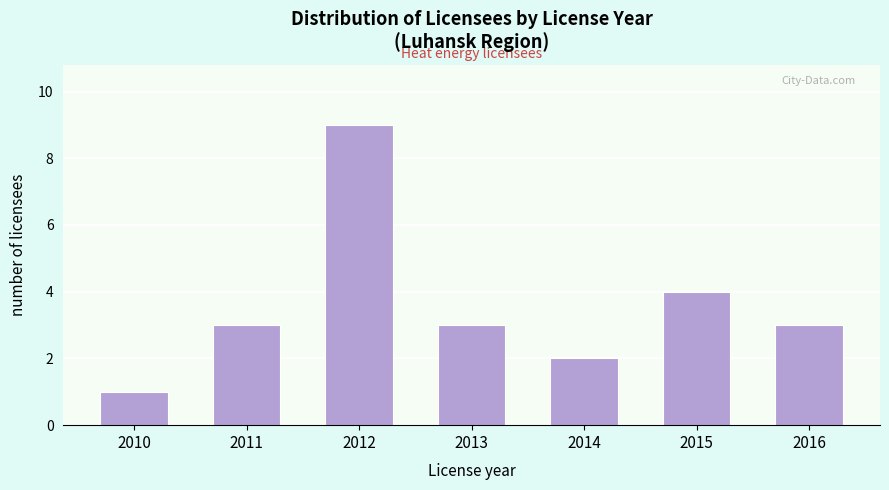

Reading left to right, what are all the values shown in this chart?

2010=1	2011=3	2012=9	2013=3	2014=2	2015=4	2016=3